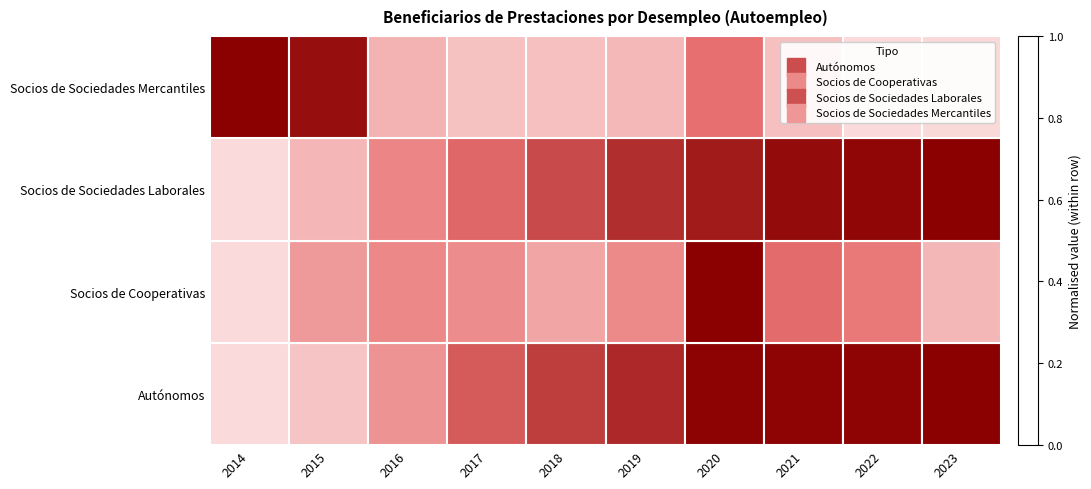

Reading left to right, extract all data points from this chart.

Autónomos: 2014=1.0	2015=0.9	2016=0.7	2017=0.4	2018=0.3	2019=0.2	2020=0.0	2021=0.0	2022=0.0	2023=0.0
Socios de Cooperativas: 2014=1.0	2015=0.7	2016=0.6	2017=0.6	2018=0.7	2019=0.6	2020=0.0	2021=0.5	2022=0.5	2023=0.8
Socios de Sociedades Laborales: 2014=1.0	2015=0.8	2016=0.6	2017=0.5	2018=0.3	2019=0.2	2020=0.1	2021=0.1	2022=0.0	2023=0.0
Socios de Sociedades Mercantiles: 2014=0.0	2015=0.1	2016=0.8	2017=0.9	2018=0.9	2019=0.8	2020=0.5	2021=0.9	2022=1.0	2023=1.0